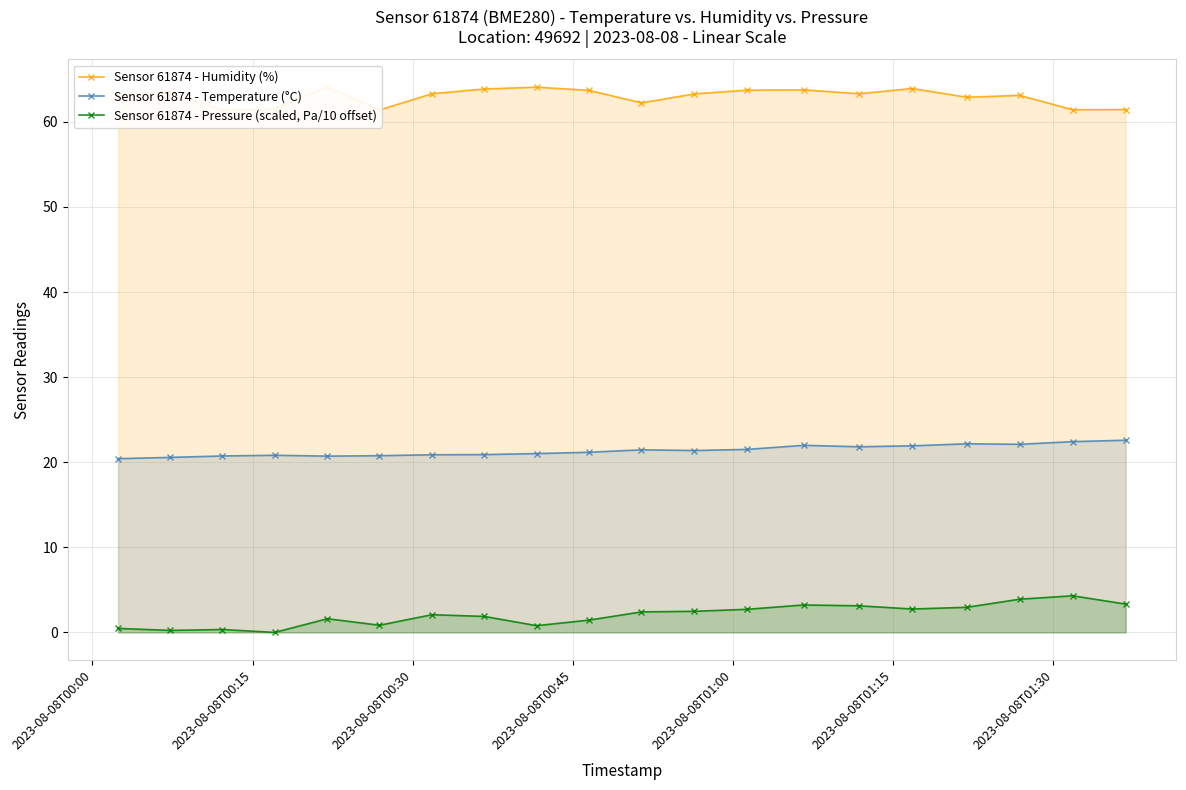

What is the maximum value for Sensor 61874 - Pressure (scaled, Pa/10 offset)?

4.3